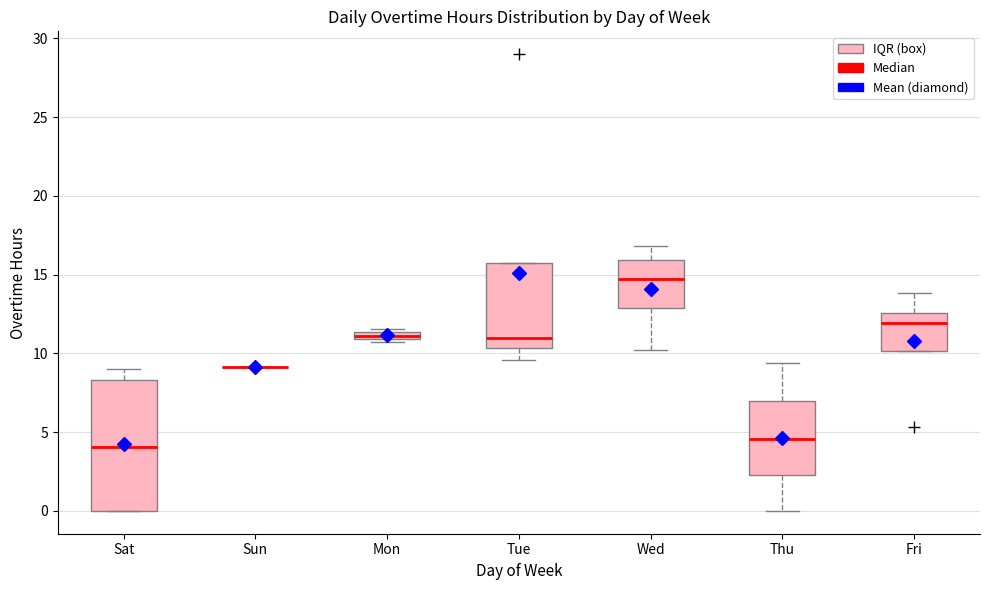

Which box is the tallest, from its lower edge to its upper edge?

Sat